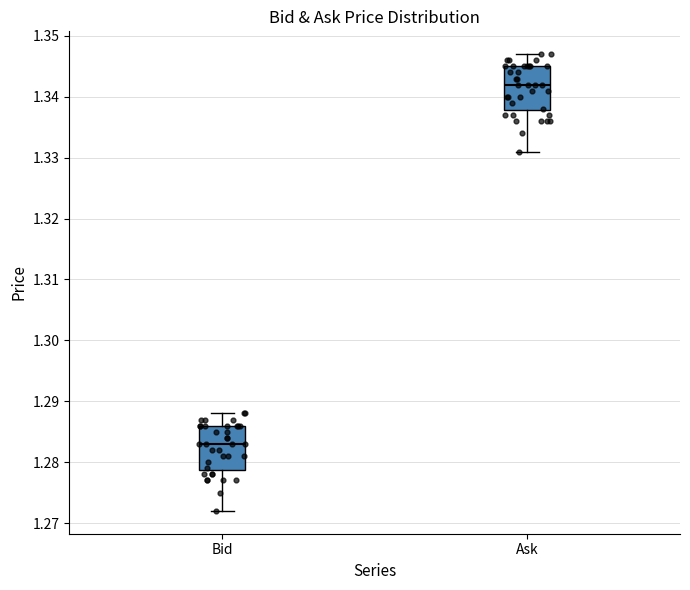

Where does the median line of the box for Ask sit on the y-axis? The values are not printed on the chart, so give them approximately, as read against the axis.

1.342